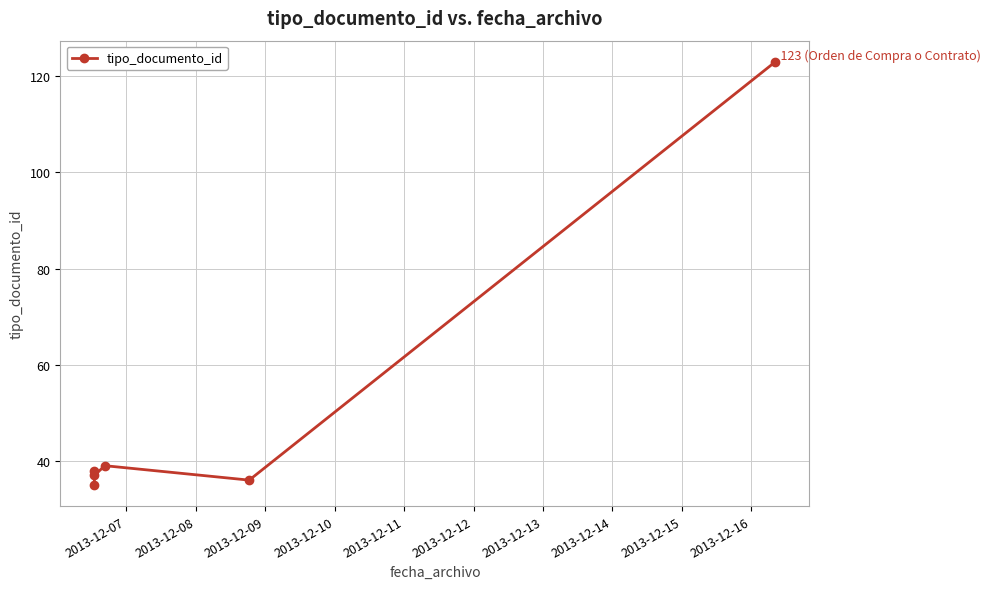

What is the change in value from 2013-12-08 to 2013-12-09?

-1